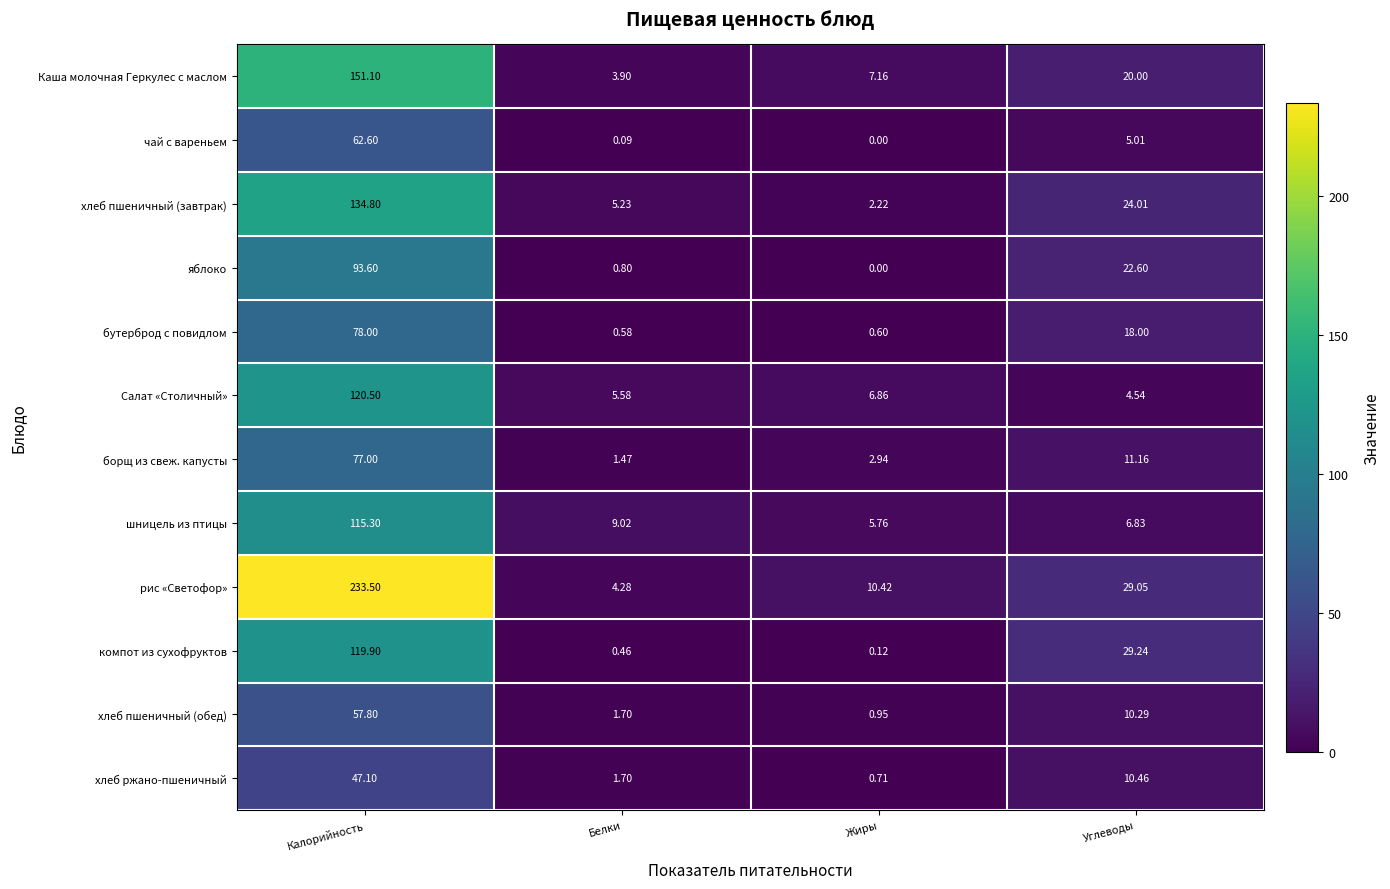

Where does the бутерброд с повидлом series first go above 18?

Калорийность